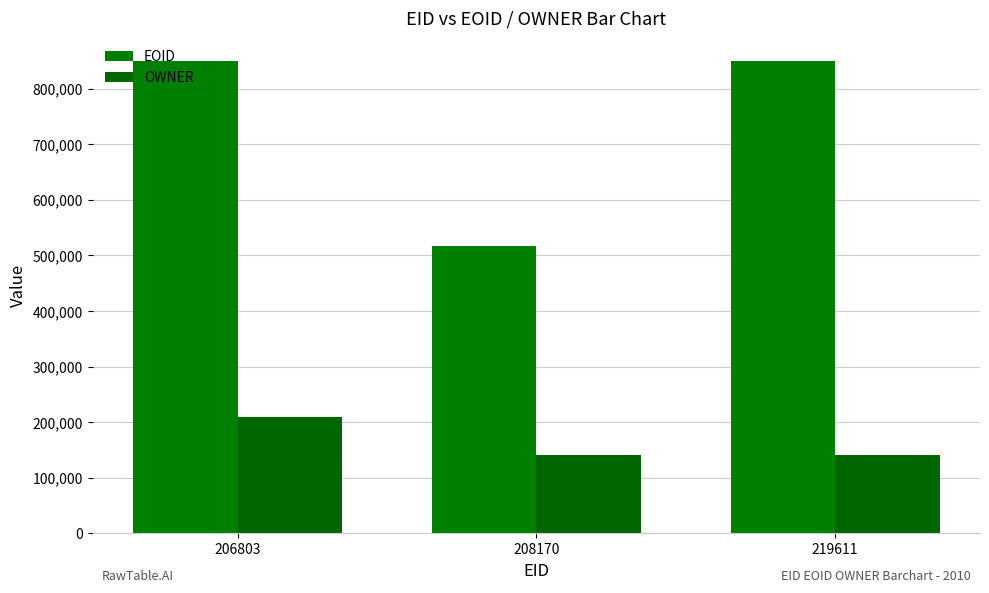

Which label corresponds to the largest value in the chart?

219611